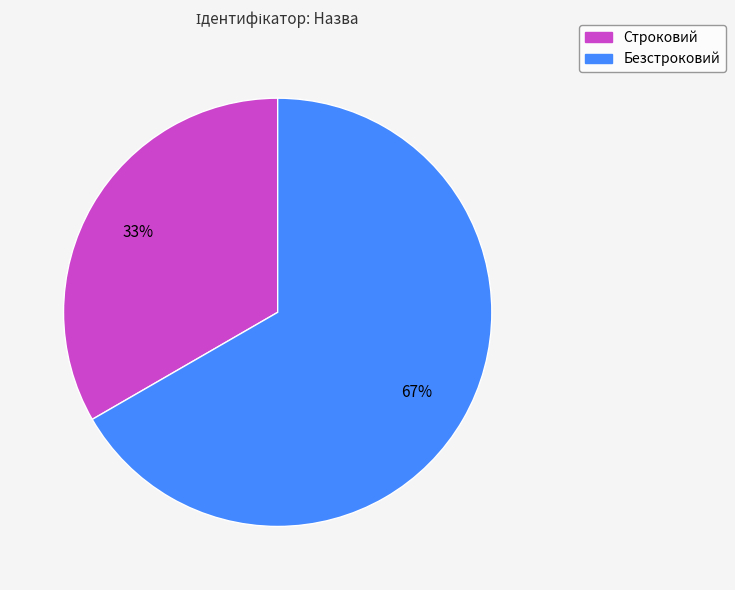

To the nearest percent, what is the combined percentage of Строковий and Безстроковий?

100%